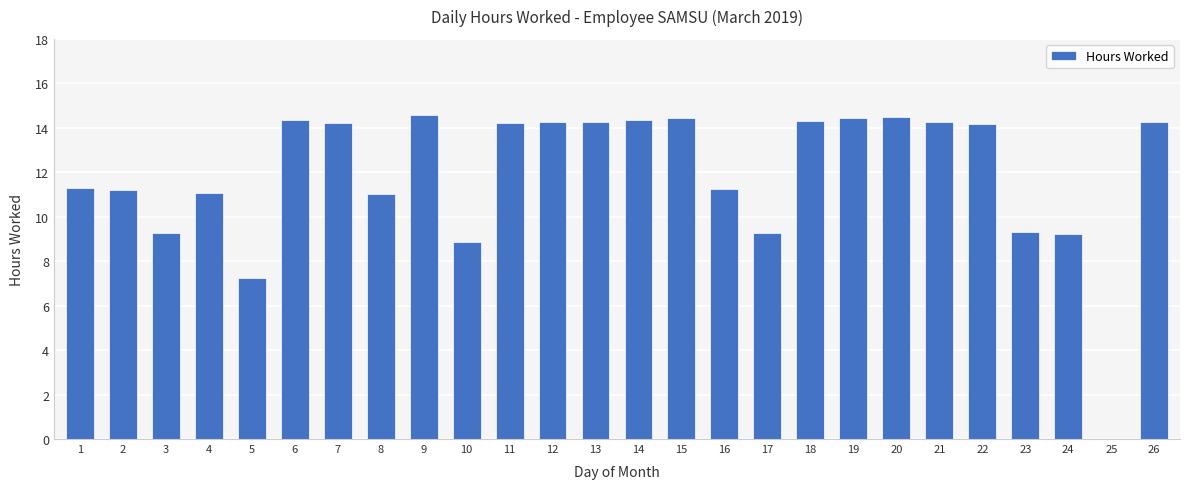

True or false: the data shows 14.2 at 11.

True